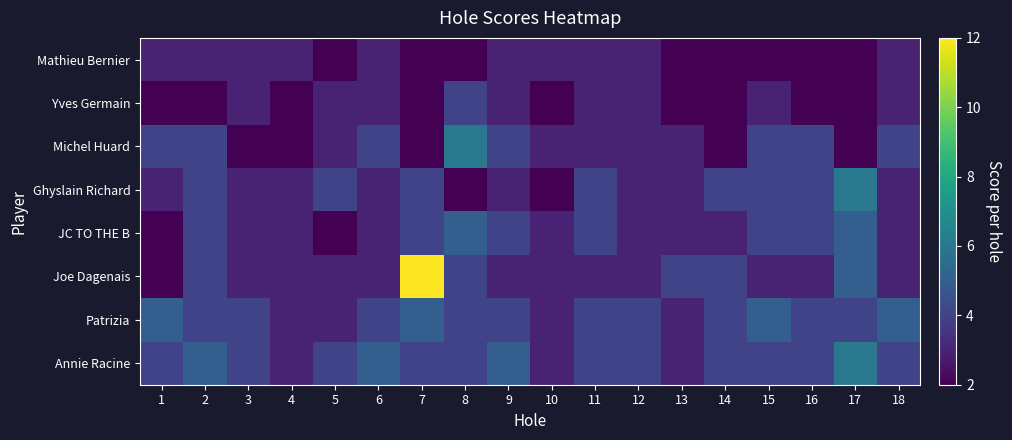

Which label corresponds to the largest value in the chart?

7